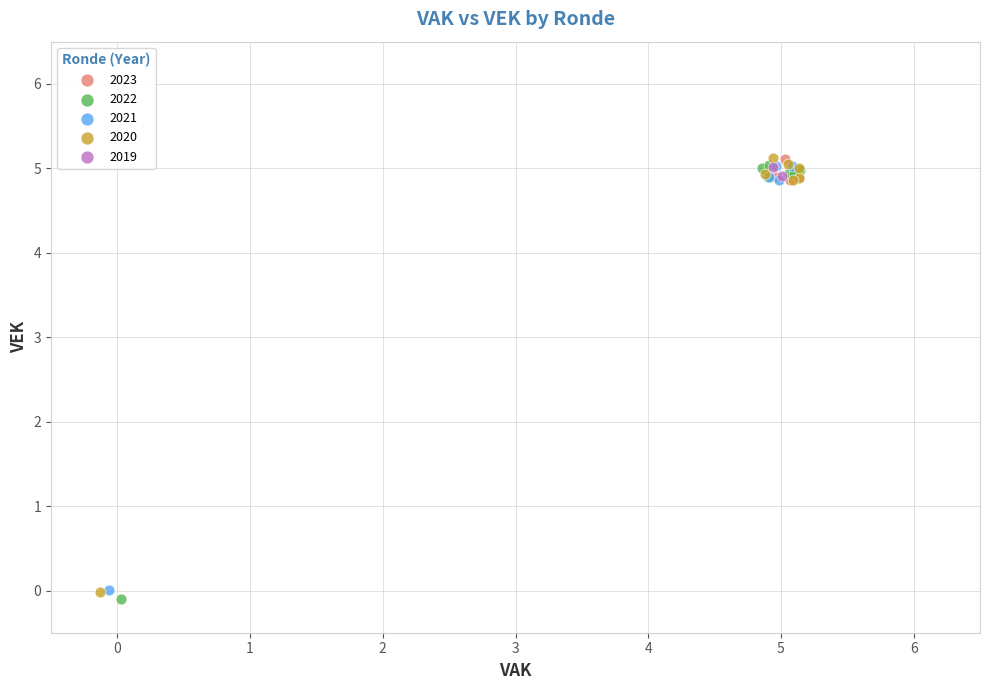

What are all the series names shown in the legend?

2023, 2022, 2021, 2020, 2019